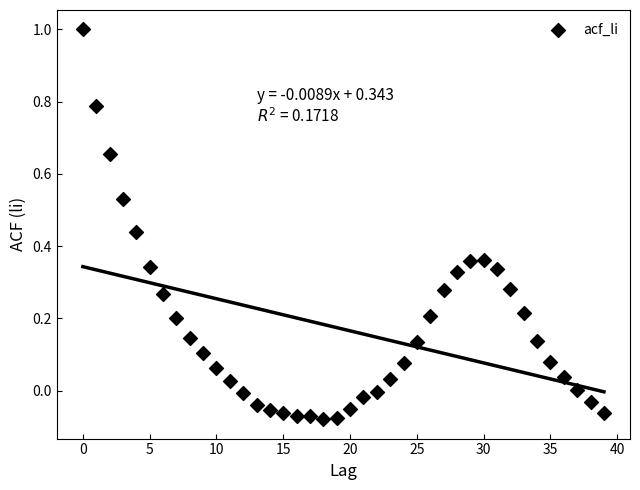

What is the range of Y values (max minus min)?

1.1